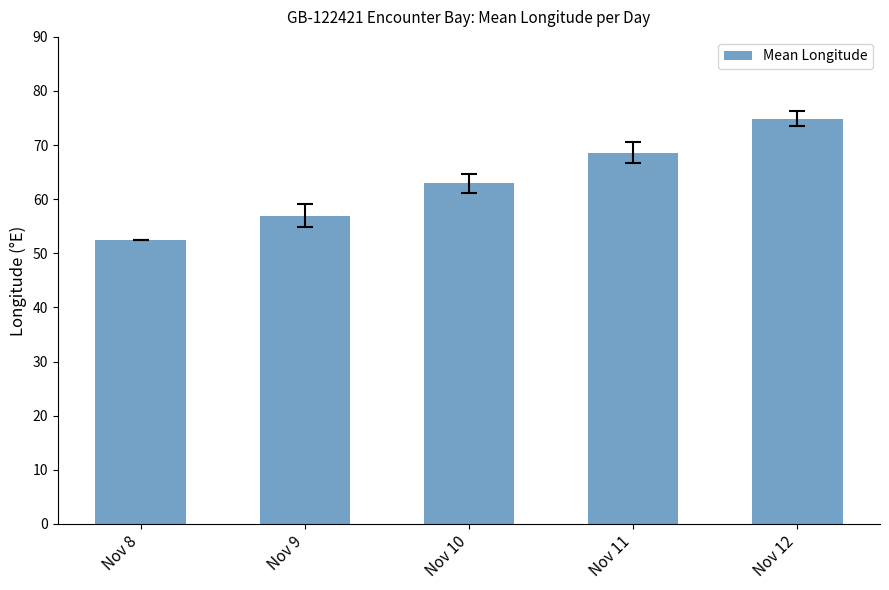

At which label is the value closest to 63?

Nov 10